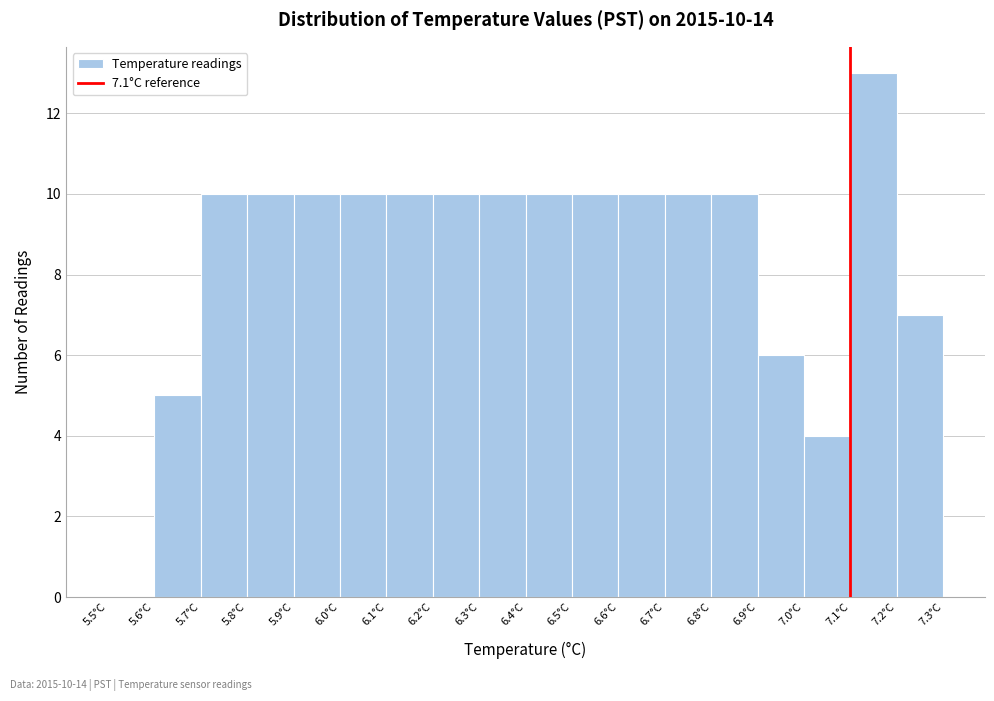

Over which range of the x-axis is the bar tallest?

7.1 to 7.2